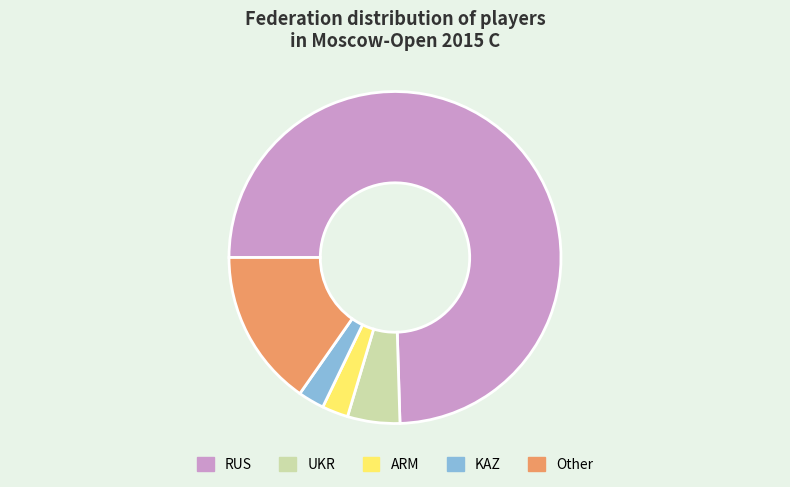

What is the largest slice in the pie chart?

RUS